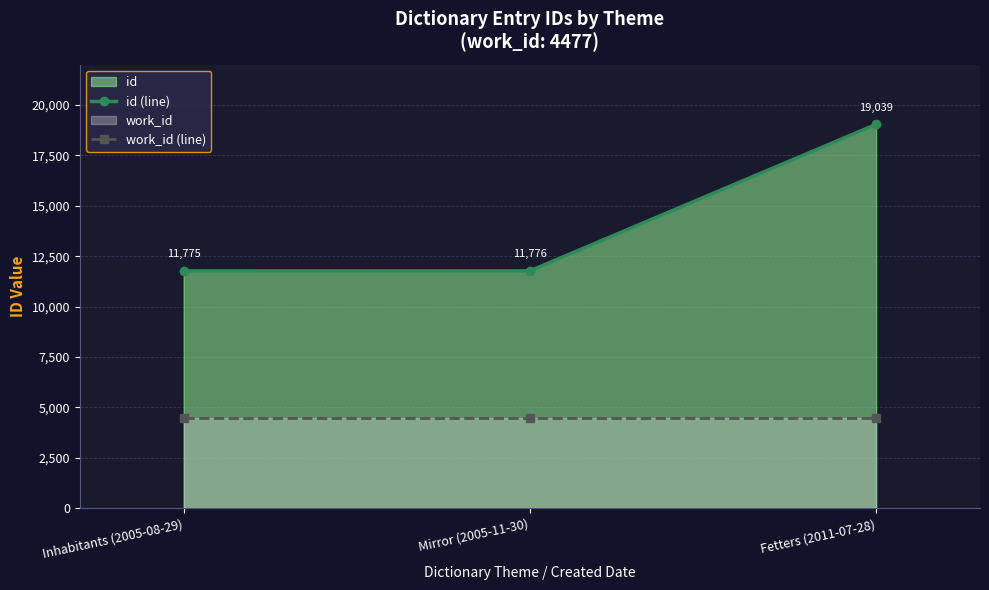

List the series in order of their peak value, highest first.

id (line), work_id (line)